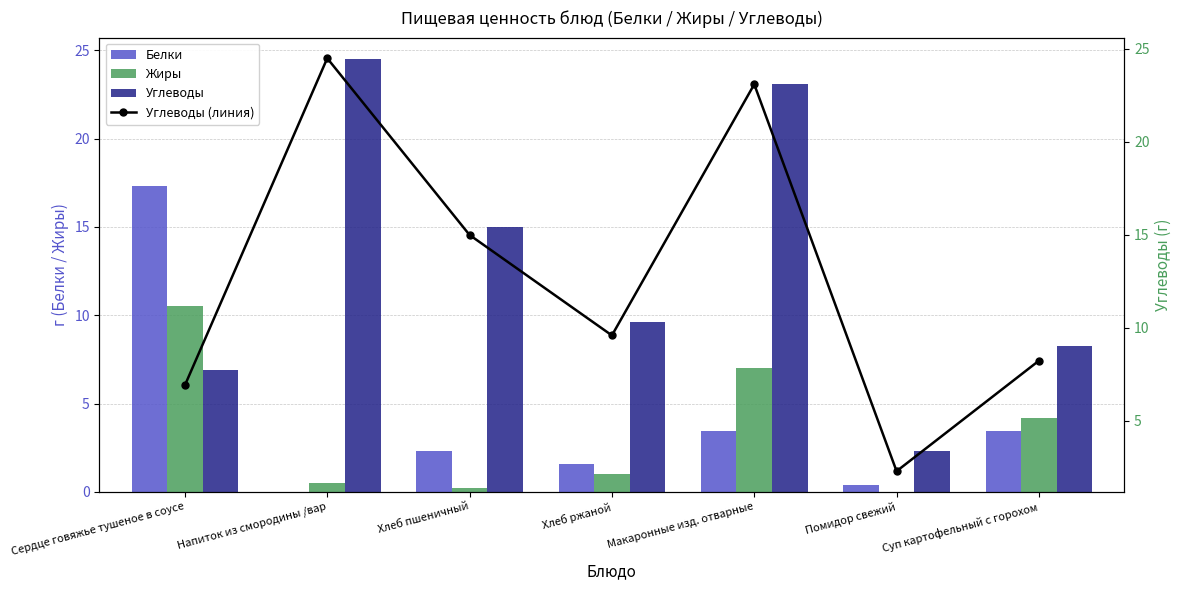

Is it true that Жиры equals 0.0 at Помидор свежий?

True